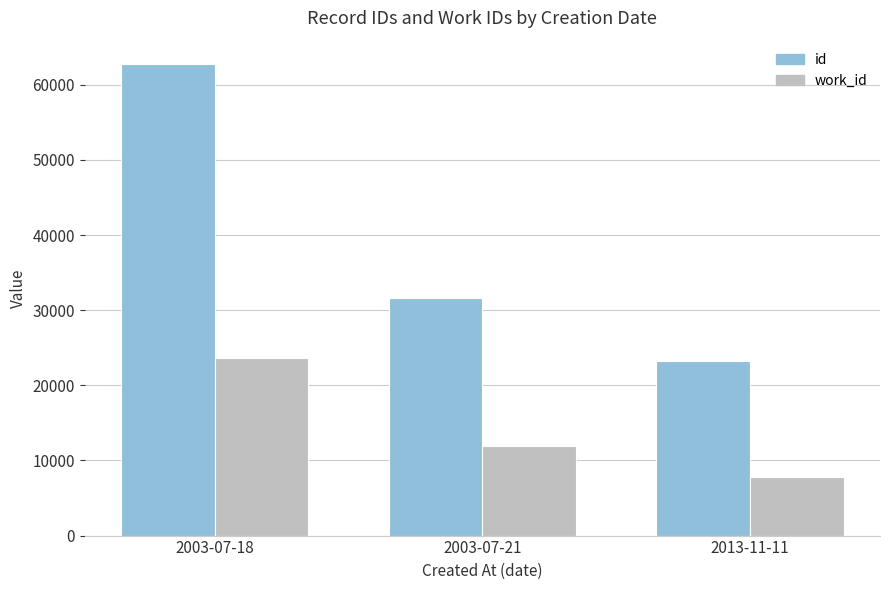

What is the spread (max minus min) of values at 2003-07-18?

39040